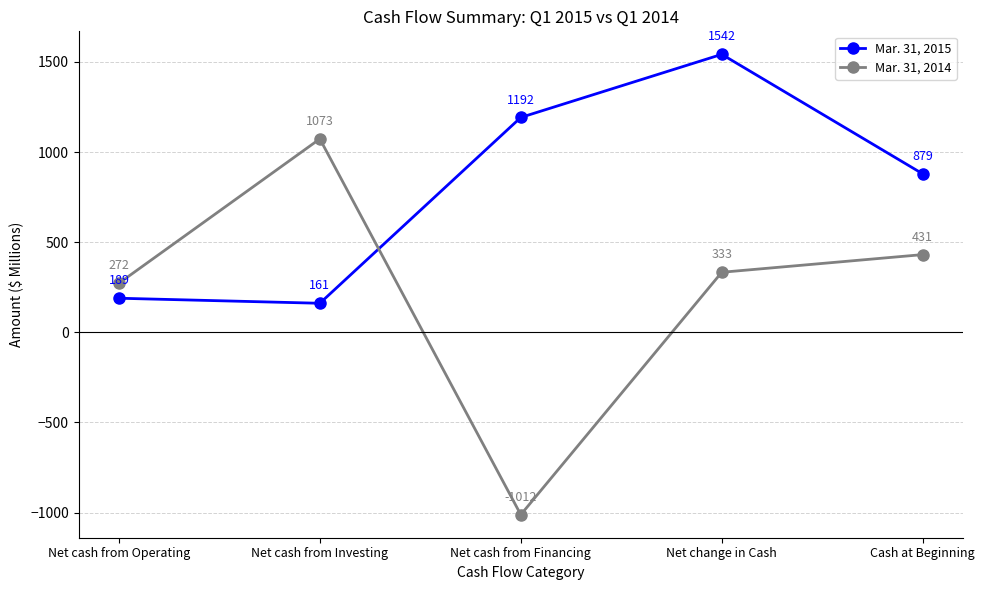

Which series ends up on top after the final intersection of Mar. 31, 2015 and Mar. 31, 2014?

Mar. 31, 2015